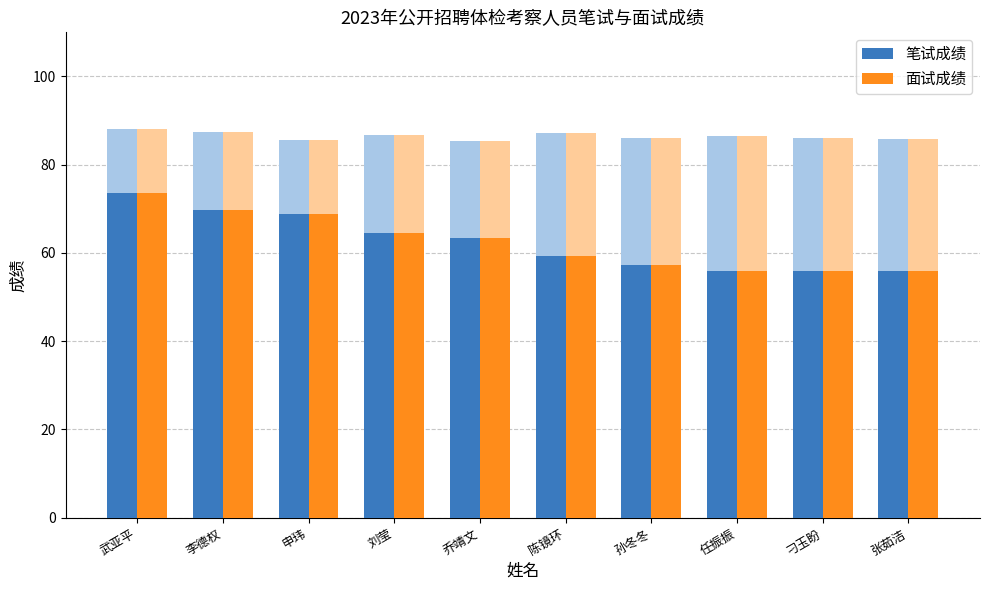

Is it true that 面试成绩 equals 11.9 at 孙冬冬?

False